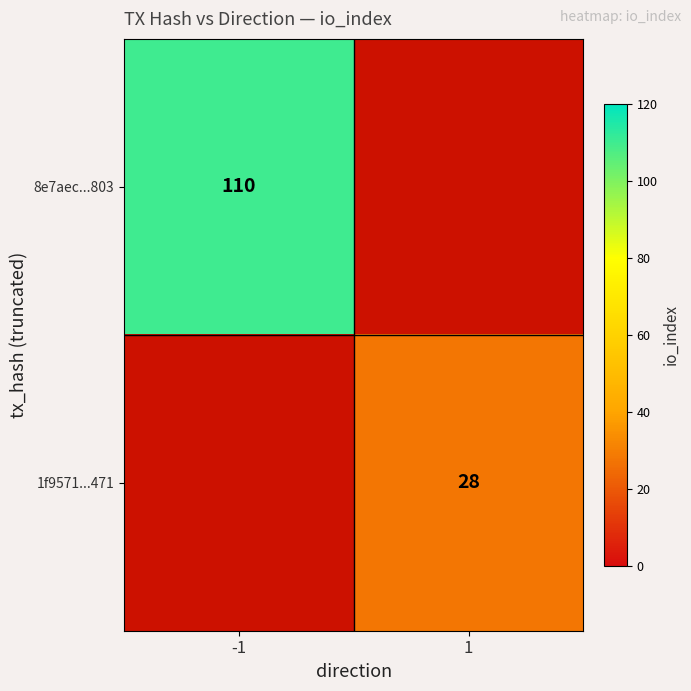

The 8e7aec...803 series shows 110 at -1. True or false?

True